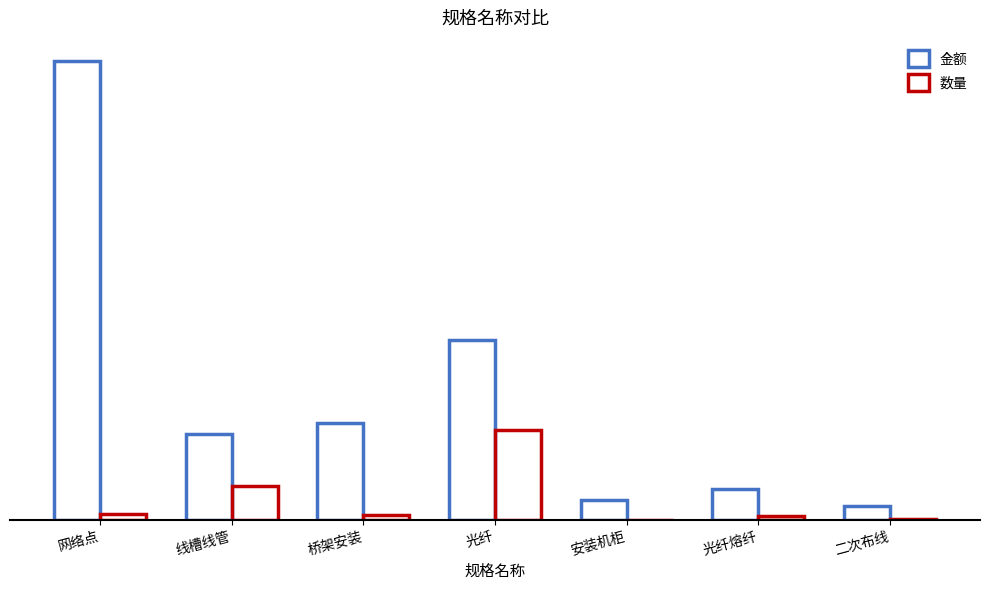

Is it true that 数量 equals 384 at 光纤熔纤?

True